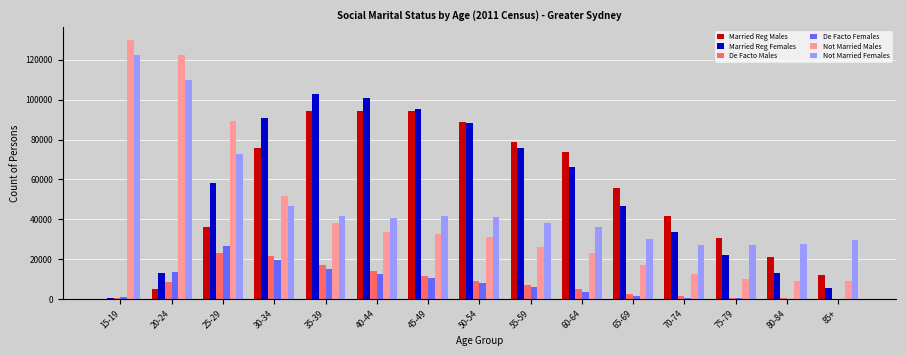

Is the value of Married Reg Females at 80-84 greater than the value of De Facto Males at 80-84?

Yes